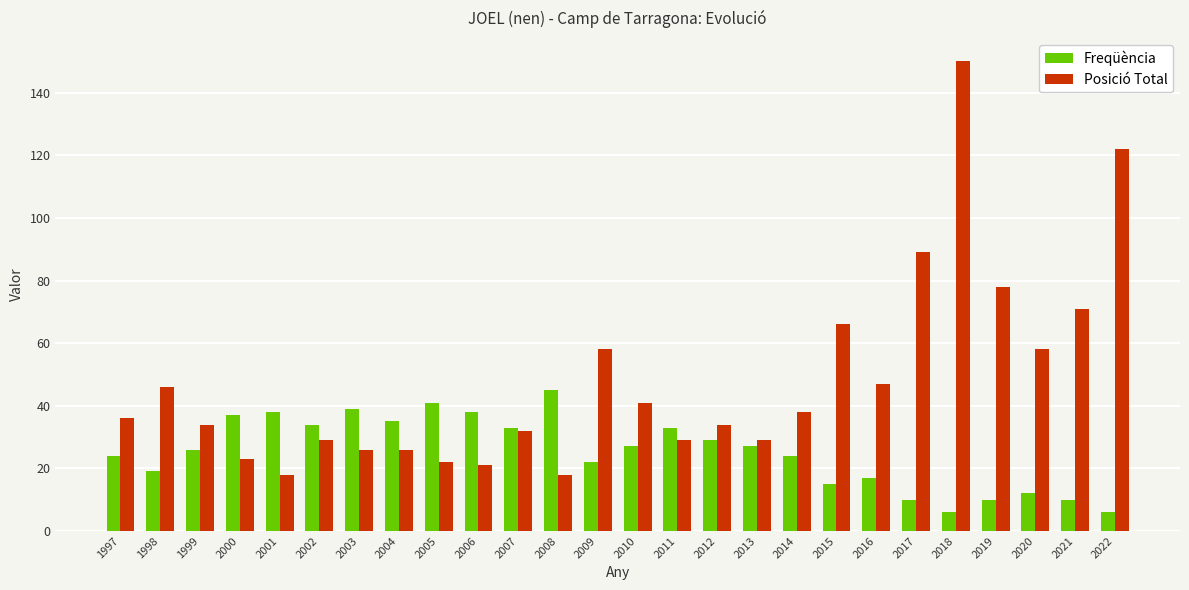

Which label corresponds to the largest value in the chart?

2018